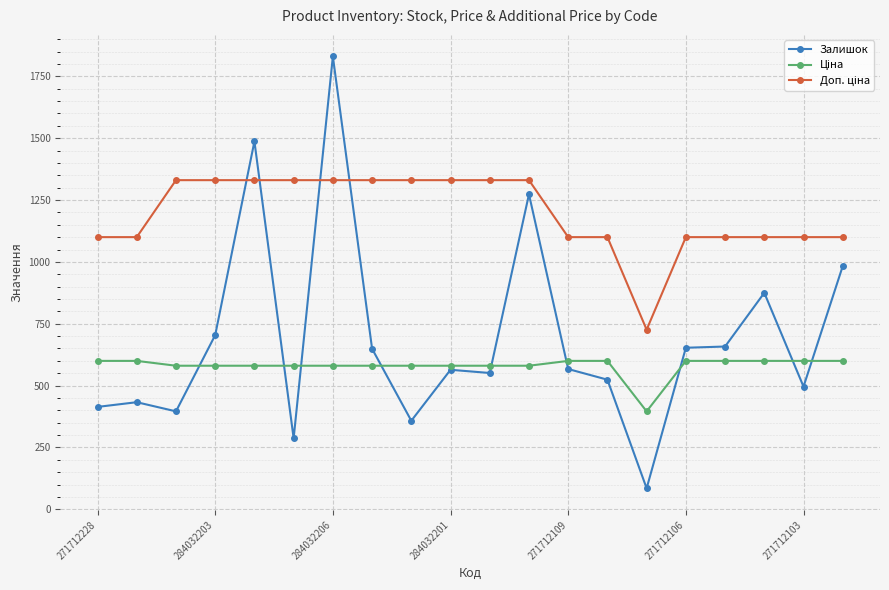

What is the maximum value shown in the chart?

1830.0